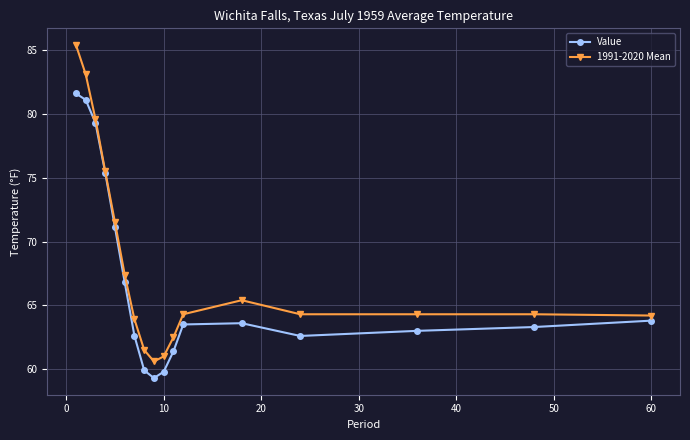

Rank the series by their maximum value, from lowest to highest.

Value, 1991-2020 Mean